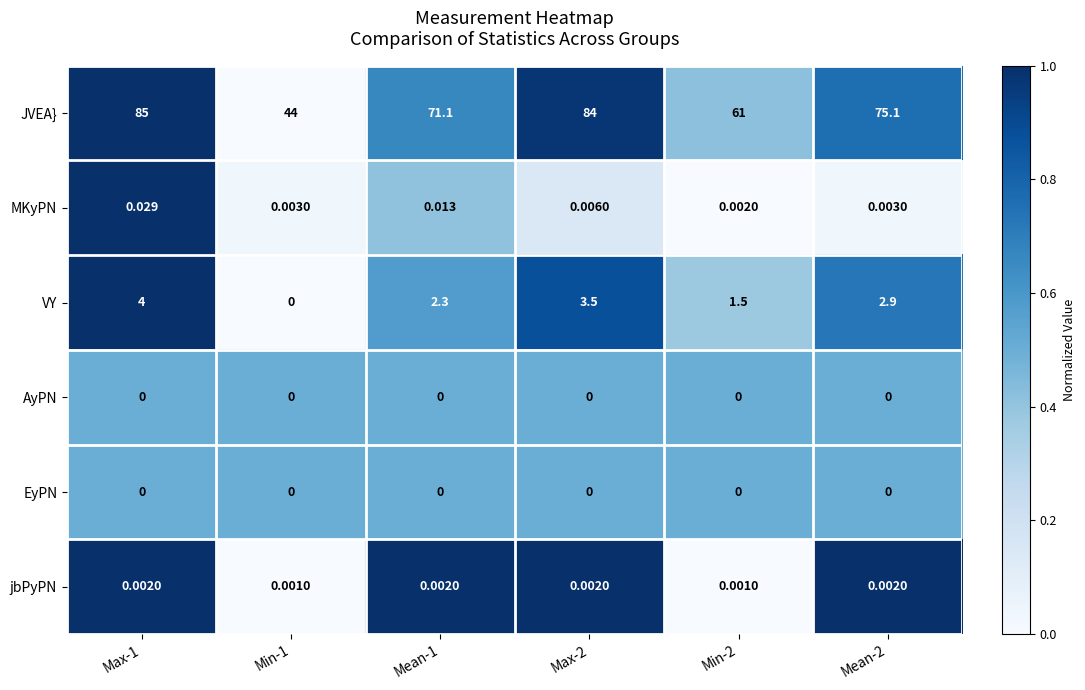

Which series has the largest total across all categories?

JVEA}